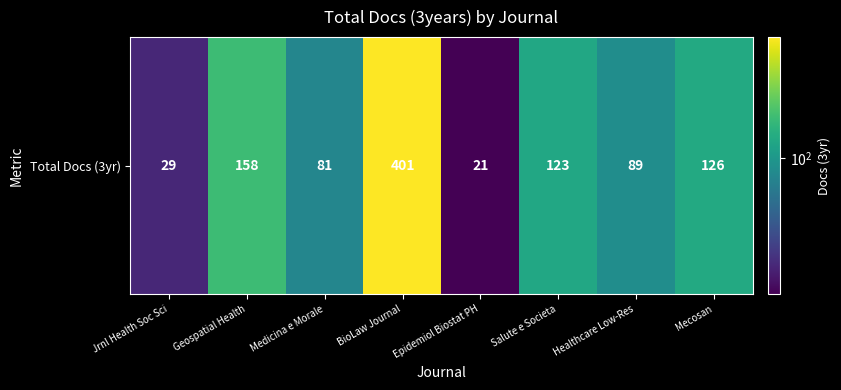

What is the sum of all values?

1028